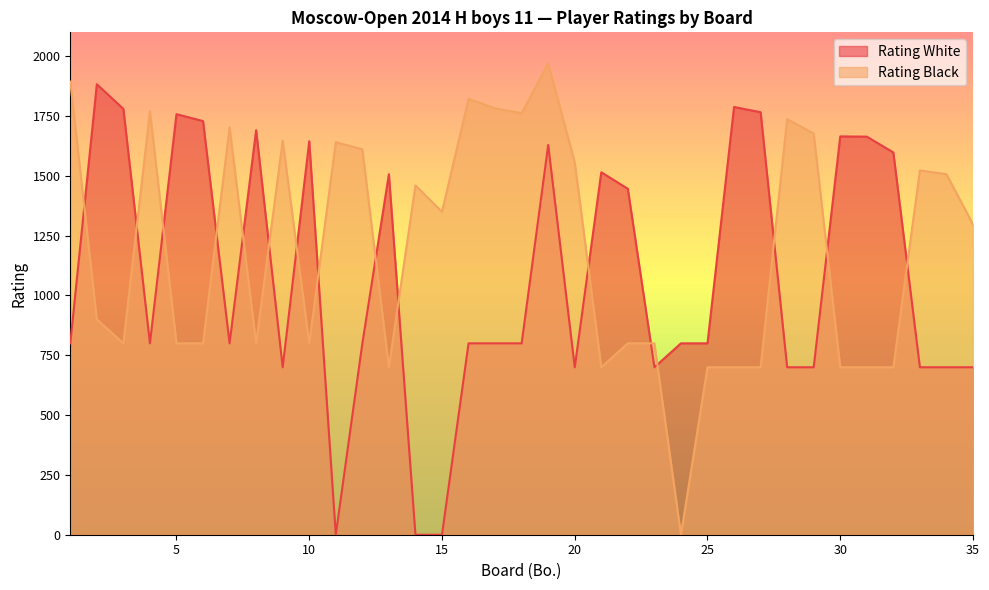

How many times do Rating White and Rating Black cross each other?

16